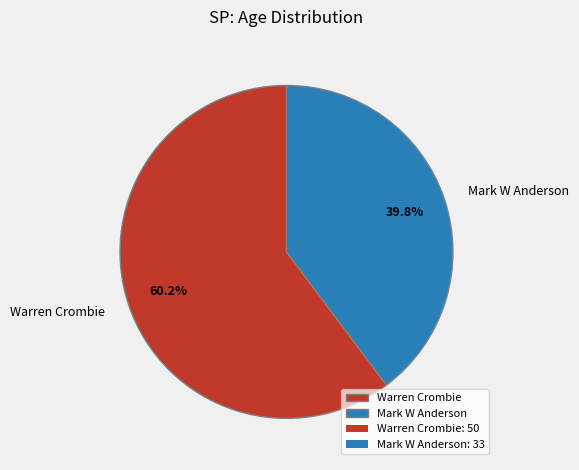

How many slices are in this pie chart?

2